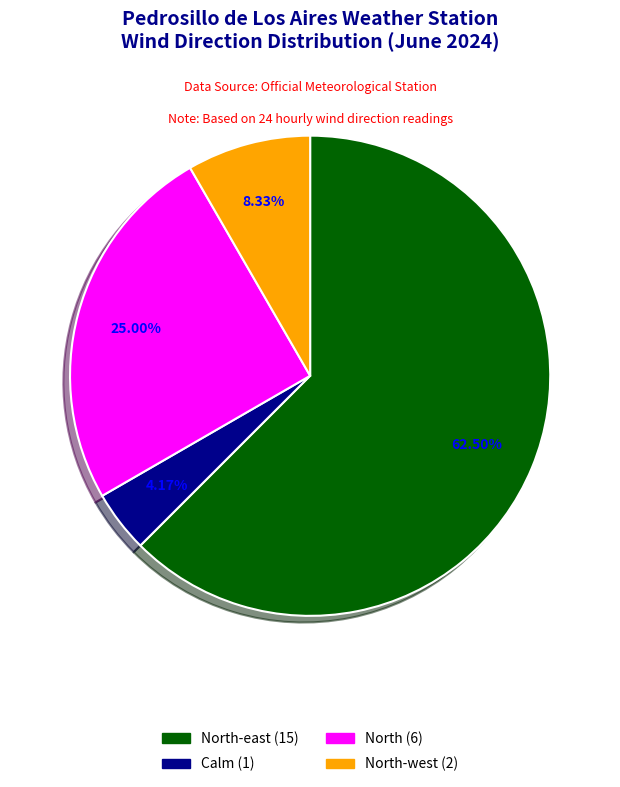

Does any single category account for the majority?

Yes